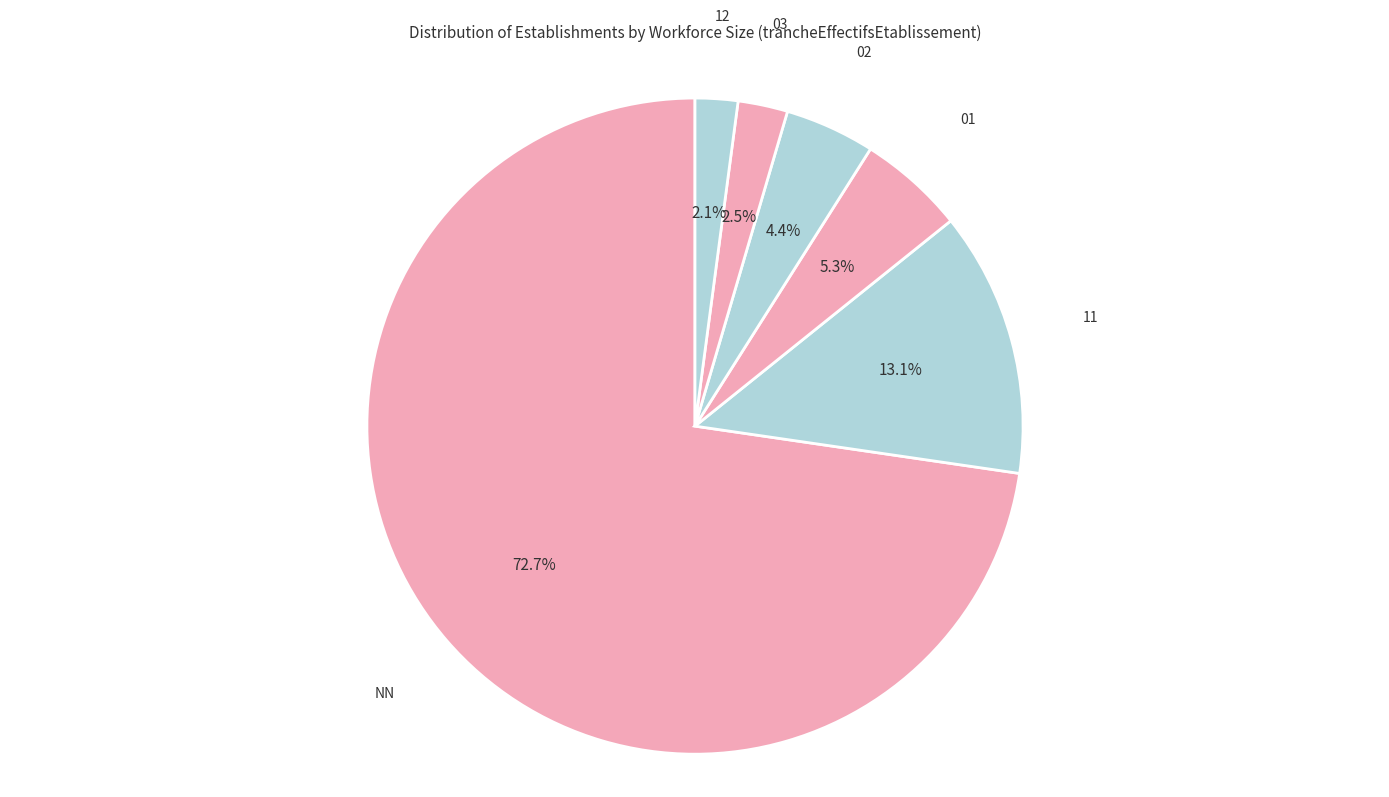

How many slices are in this pie chart?

6